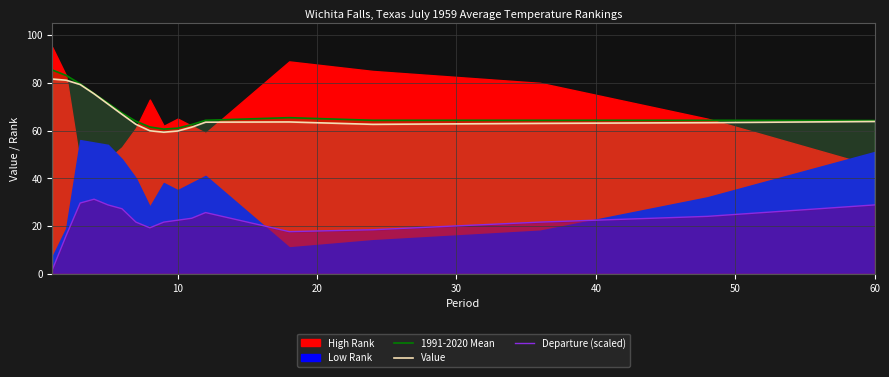

Is it true that Departure (scaled) equals 7.2 at 10?

False